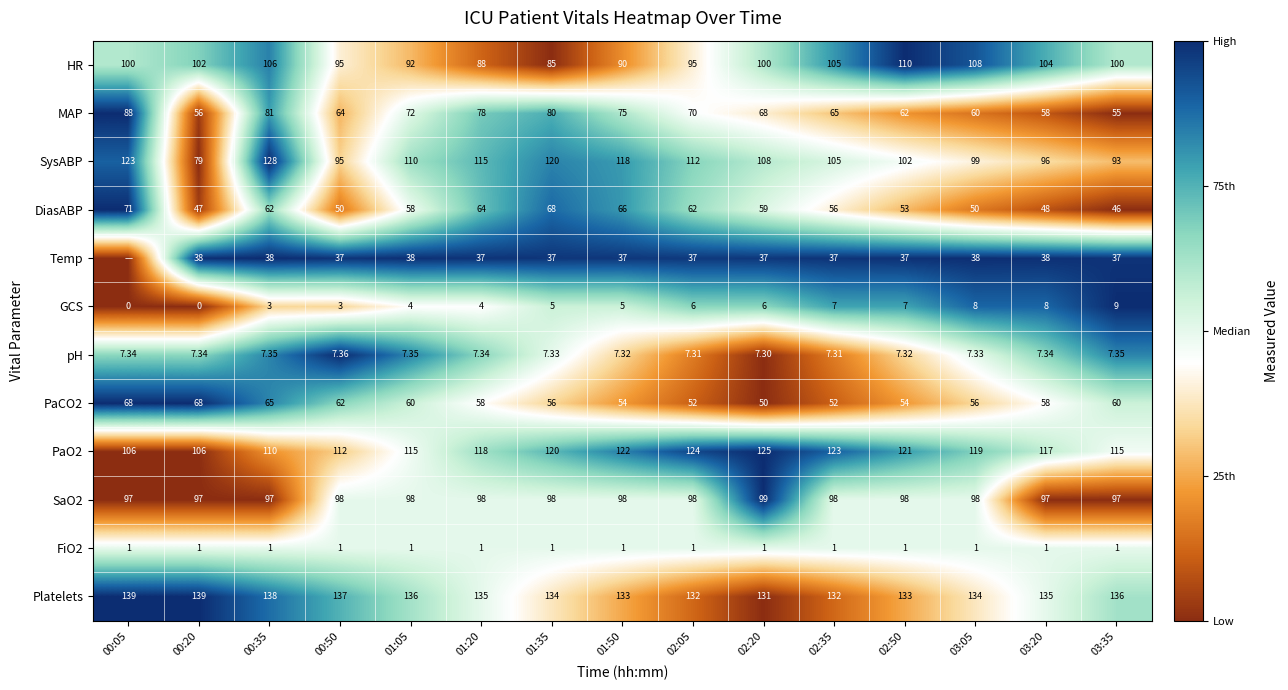

True or false: GCS has a value of 0.0 at 00:05.

True